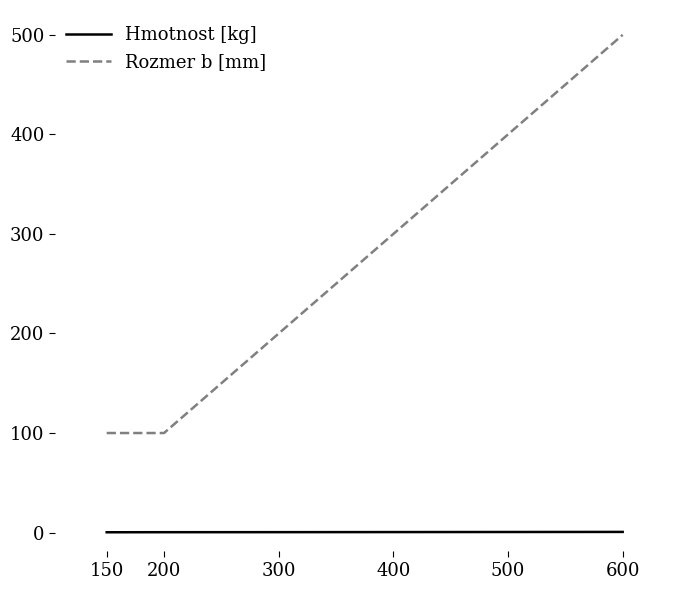

How many lines are shown in the chart?

2